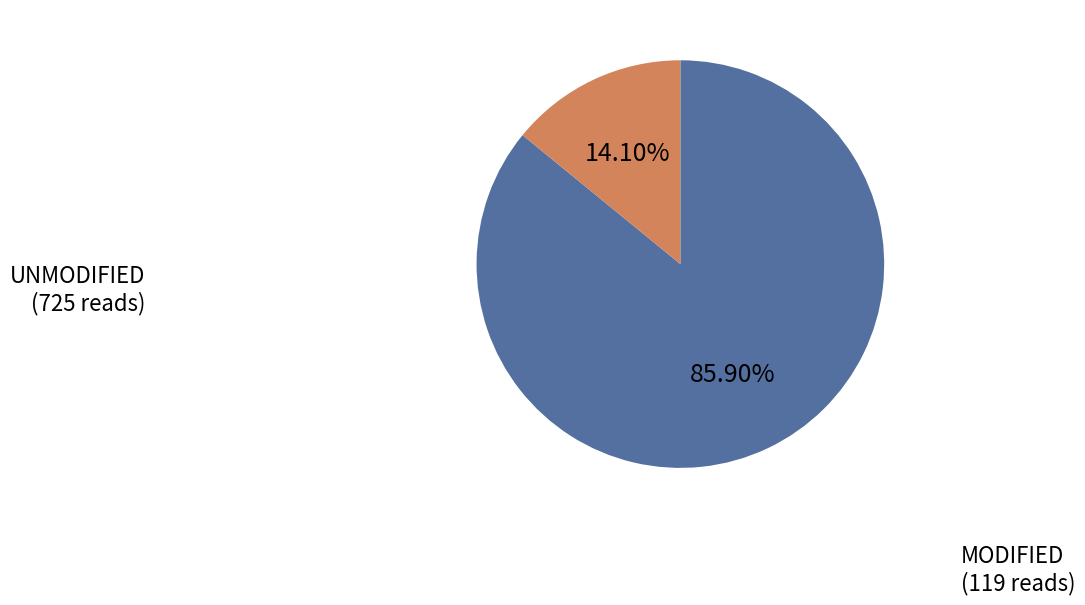

Is there a majority slice in this chart?

Yes